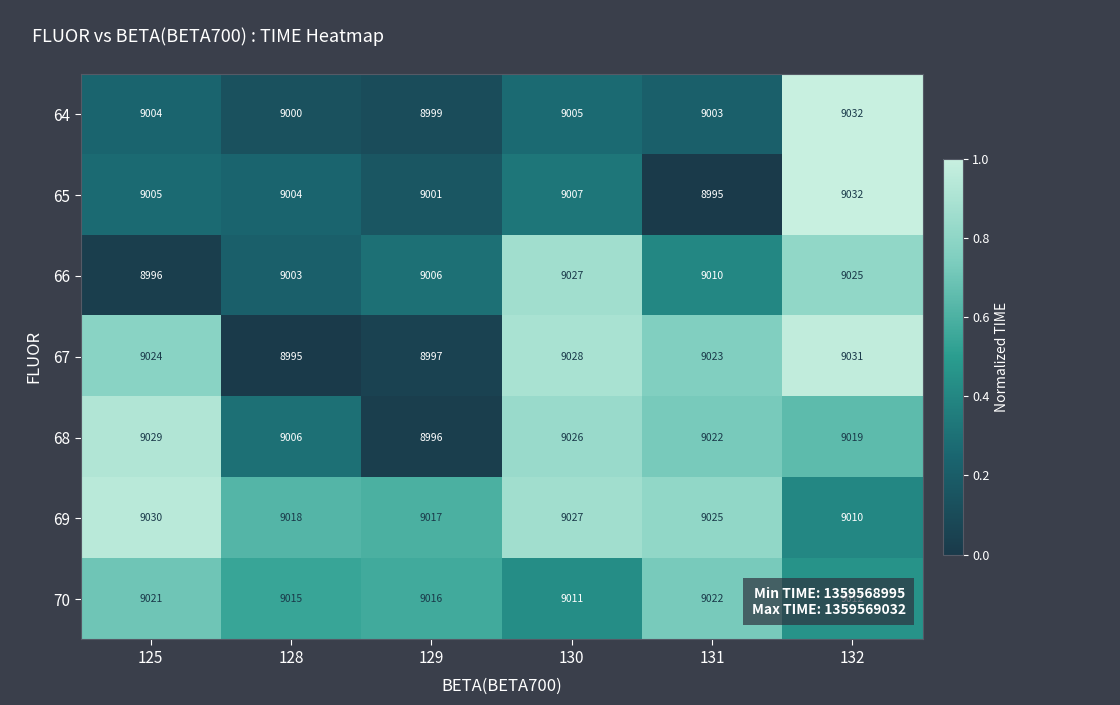

Is the value of 67 at 131 greater than the value of 69 at 130?

No